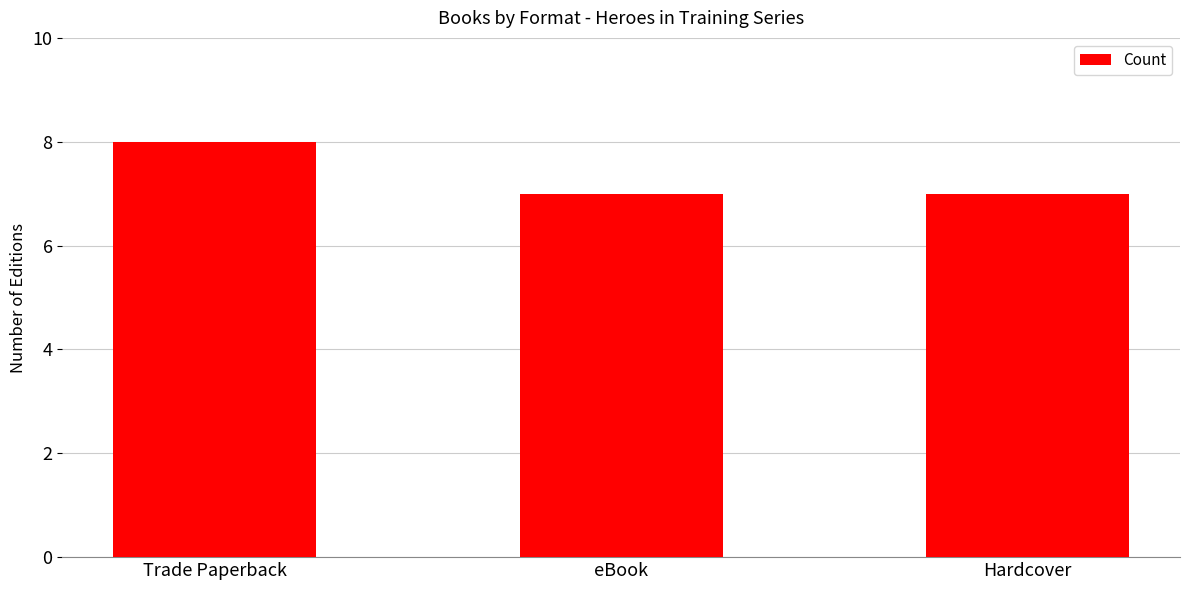

What is the difference between the values at Hardcover and Trade Paperback?

1